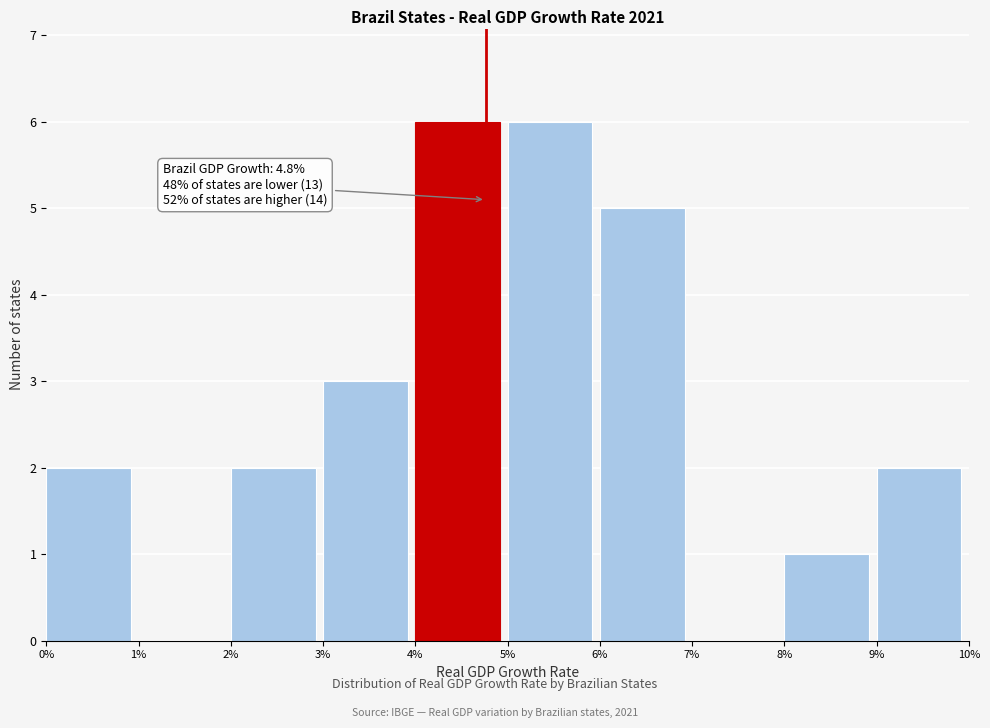

Reading left to right, what are all the values shown in this chart?

0%=2	1%=0	2%=2	3%=3	4%=6	5%=6	6%=5	7%=0	8%=1	9%=2